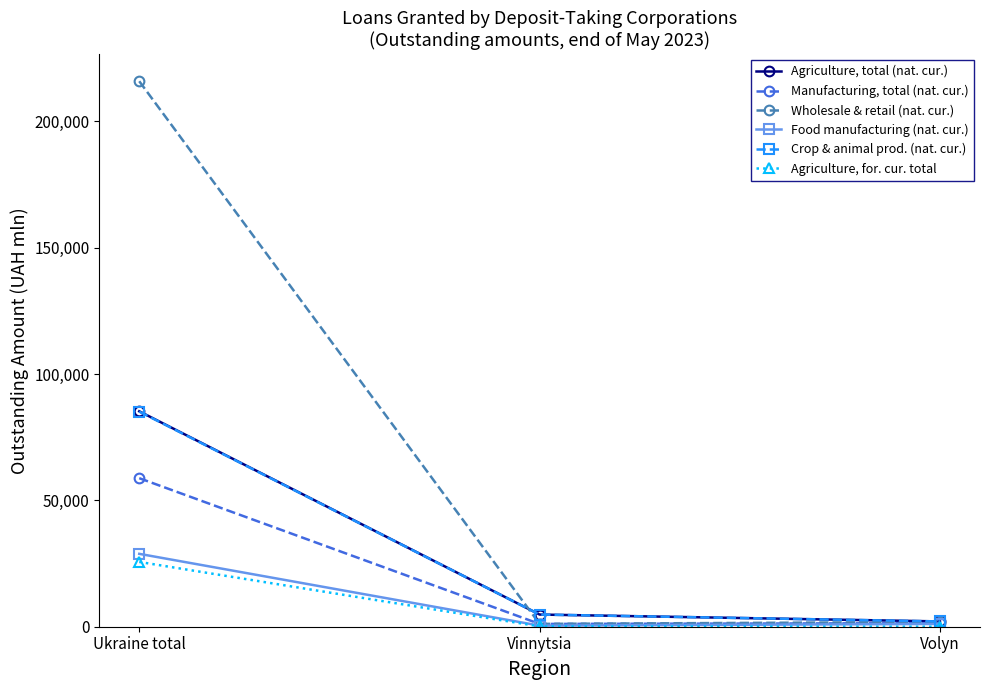

At which category is the sum across all series the highest?

Ukraine total